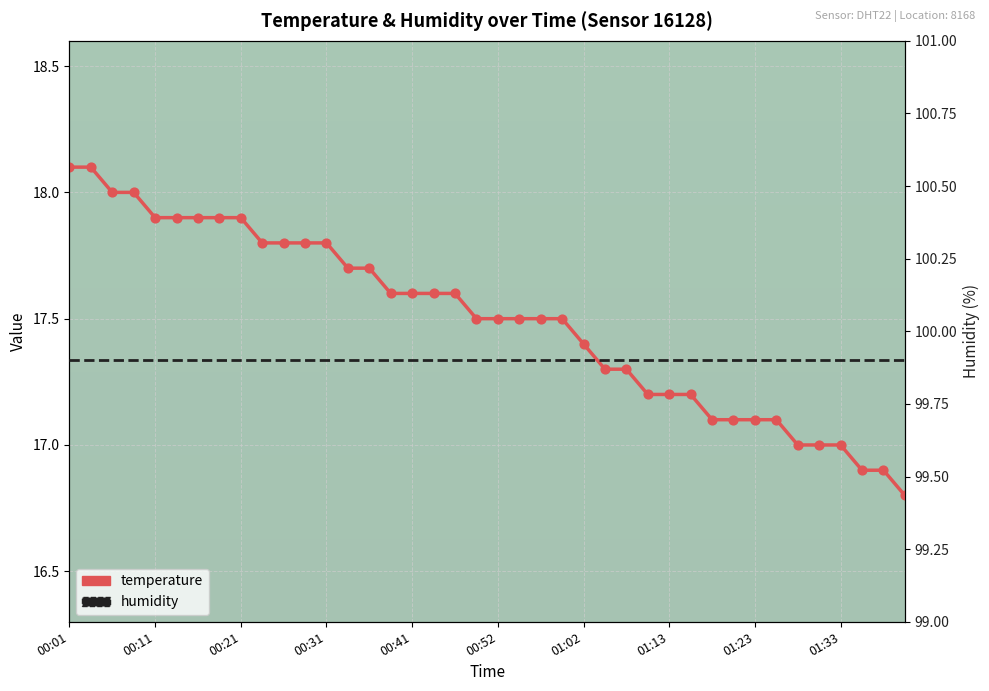

What is the change in value from 00:14 to 00:41?

-0.3